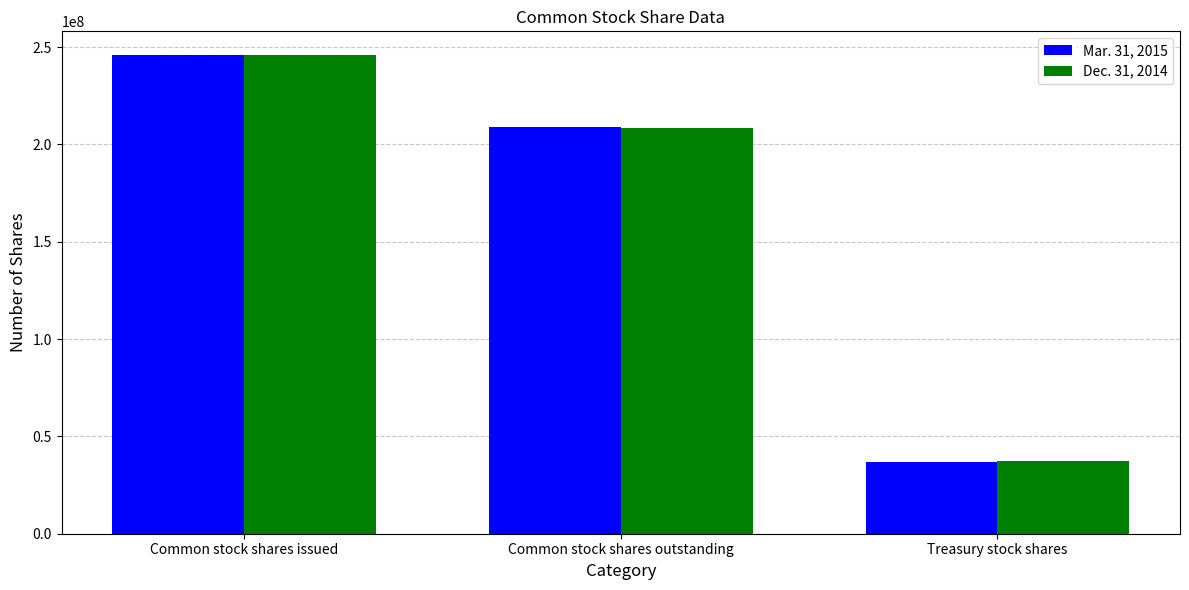

What is the average value of the Mar. 31, 2015 series?

163874120